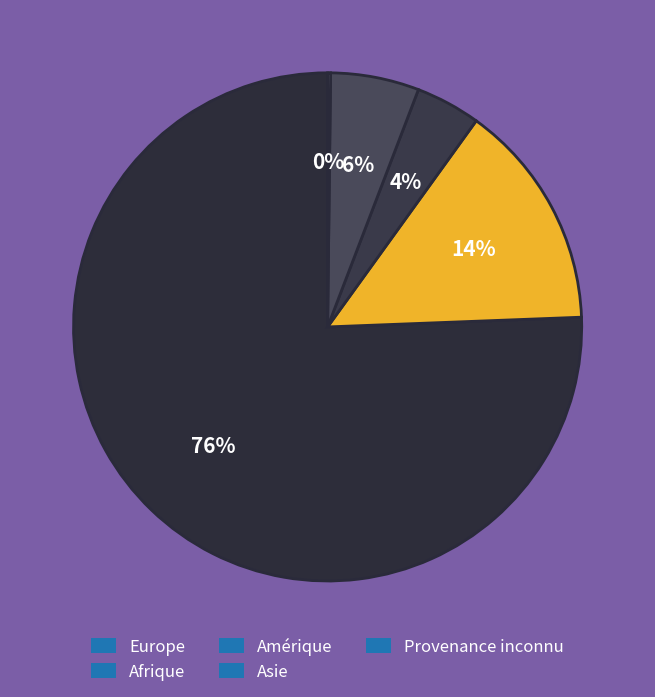

Is there a majority slice in this chart?

Yes